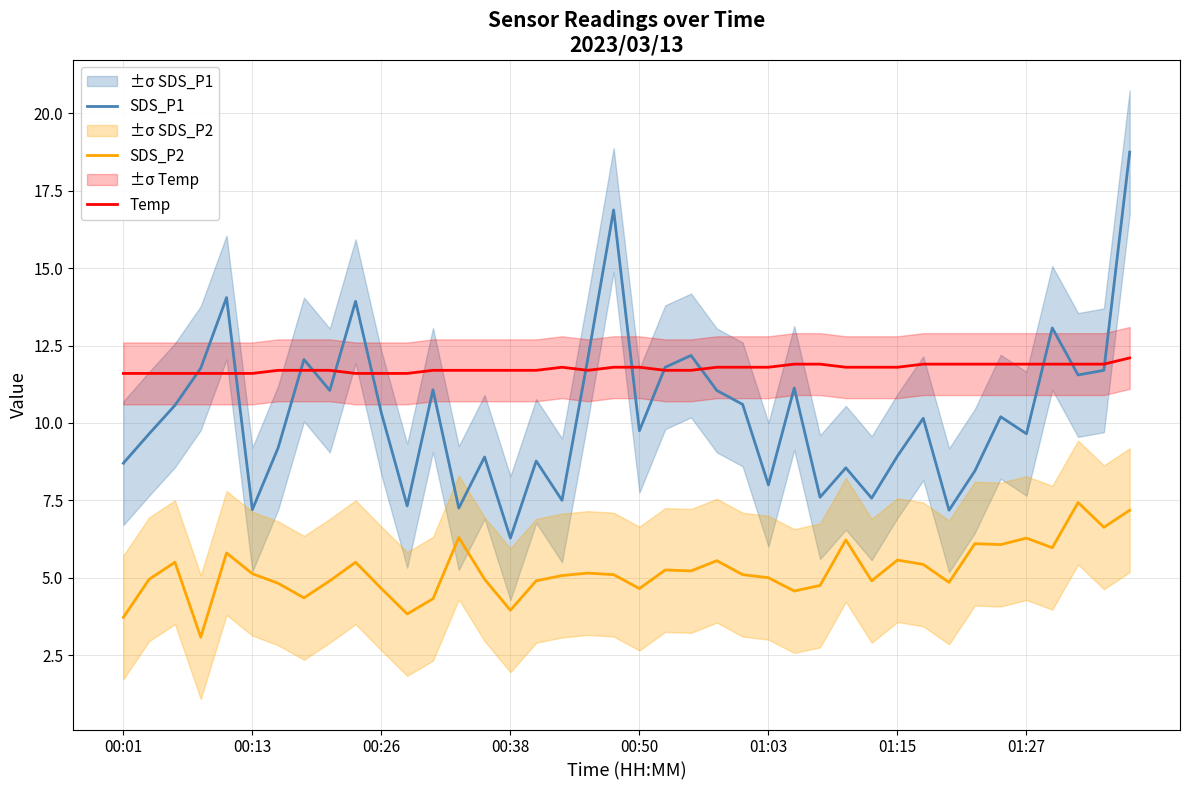

Reading left to right, transcribe all the data shown in this chart.

SDS_P1: 8.7	9.7	10.6	11.8	14.1	7.2	9.2	12.1	11.1	13.9	10.3	7.3	11.1	7.2	8.9	6.3	8.8	7.5	12.1	16.9	9.8	11.8	12.2	11.1	10.6	8.0	11.1	7.6	8.6	7.6	8.9	10.2	7.2	8.4	10.2	9.7	13.1	11.6	11.7	18.8
SDS_P2: 3.7	5.0	5.5	3.1	5.8	5.1	4.8	4.3	4.9	5.5	4.7	3.8	4.3	6.3	5.0	4.0	4.9	5.1	5.2	5.1	4.7	5.2	5.2	5.5	5.1	5.0	4.6	4.8	6.2	4.9	5.6	5.4	4.8	6.1	6.1	6.3	6.0	7.4	6.6	7.2
Temp: 11.6	11.6	11.6	11.6	11.6	11.6	11.7	11.7	11.7	11.6	11.6	11.6	11.7	11.7	11.7	11.7	11.7	11.8	11.7	11.8	11.8	11.7	11.7	11.8	11.8	11.8	11.9	11.9	11.8	11.8	11.8	11.9	11.9	11.9	11.9	11.9	11.9	11.9	11.9	12.1